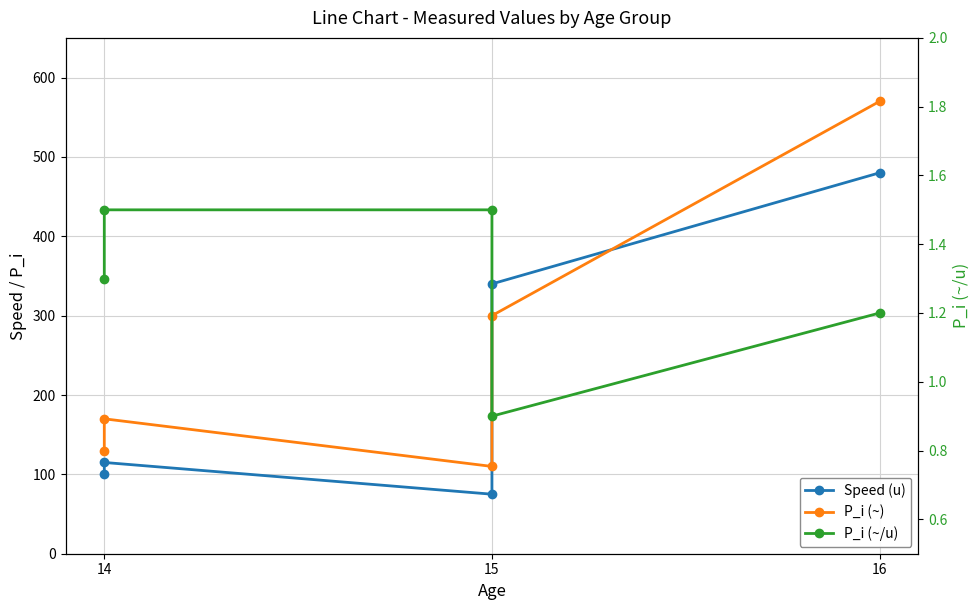

Which series has the largest total across all categories?

P_i (~)